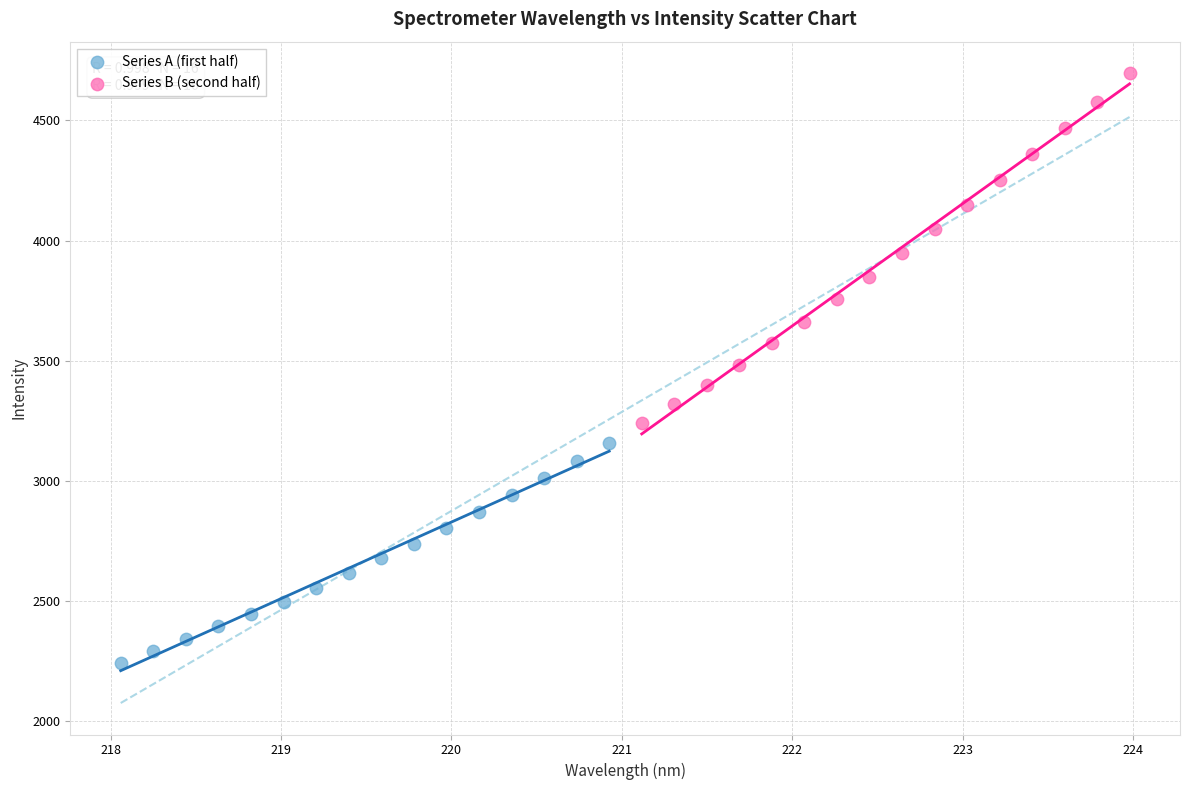

What are all the series names shown in the legend?

Series A (first half), Series B (second half)